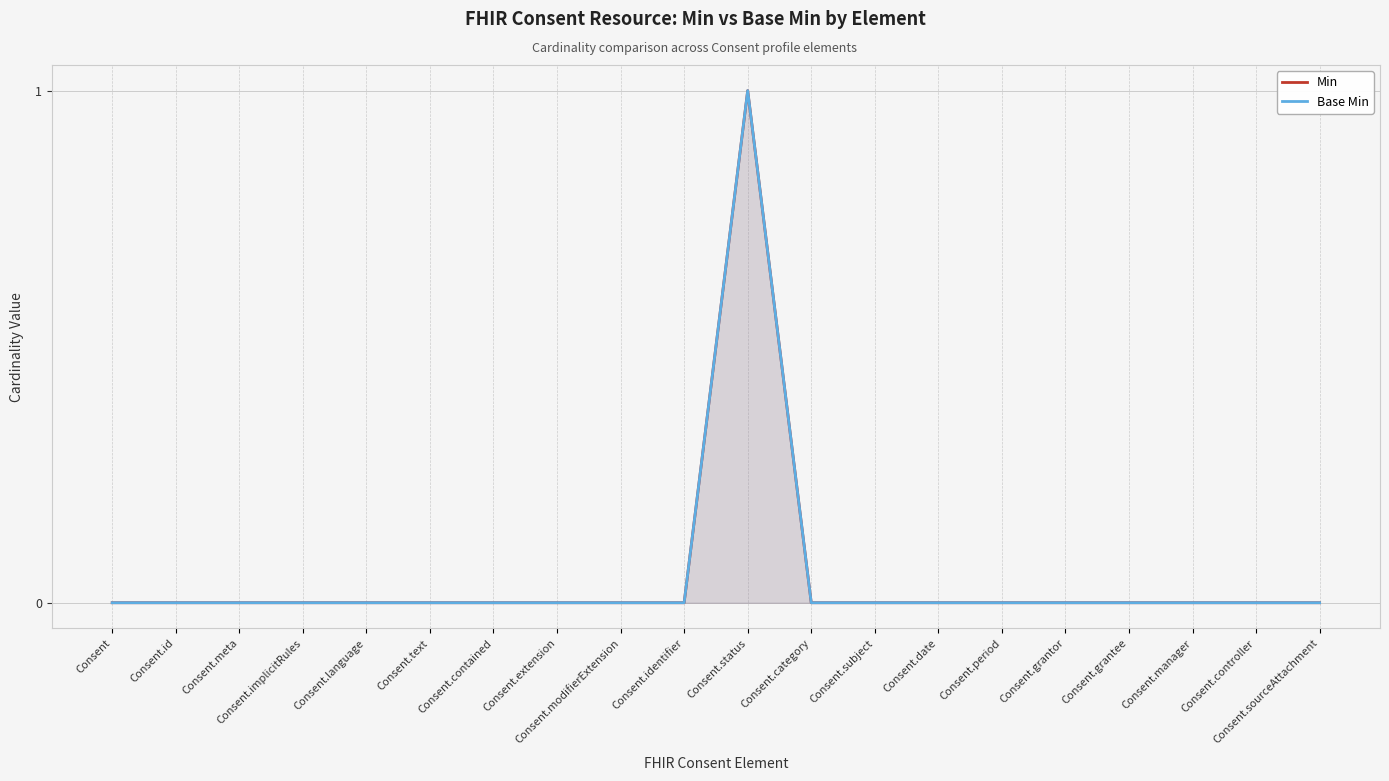

True or false: Base Min has more than 1 points higher than both neighbors.

False